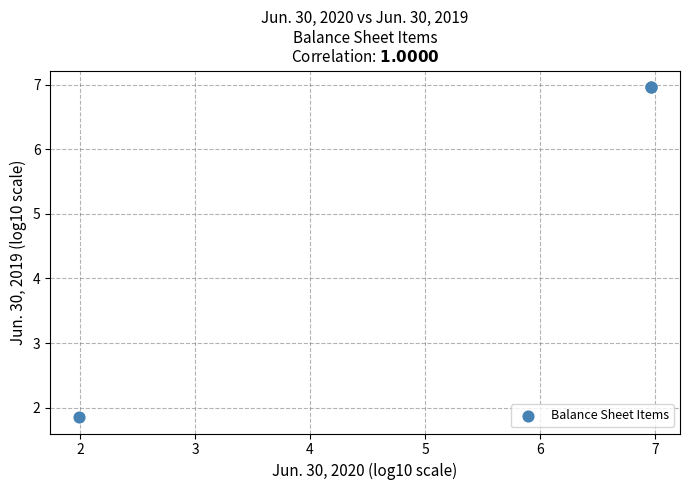

What Y value in the scatter plot is closest to 4?

1.9